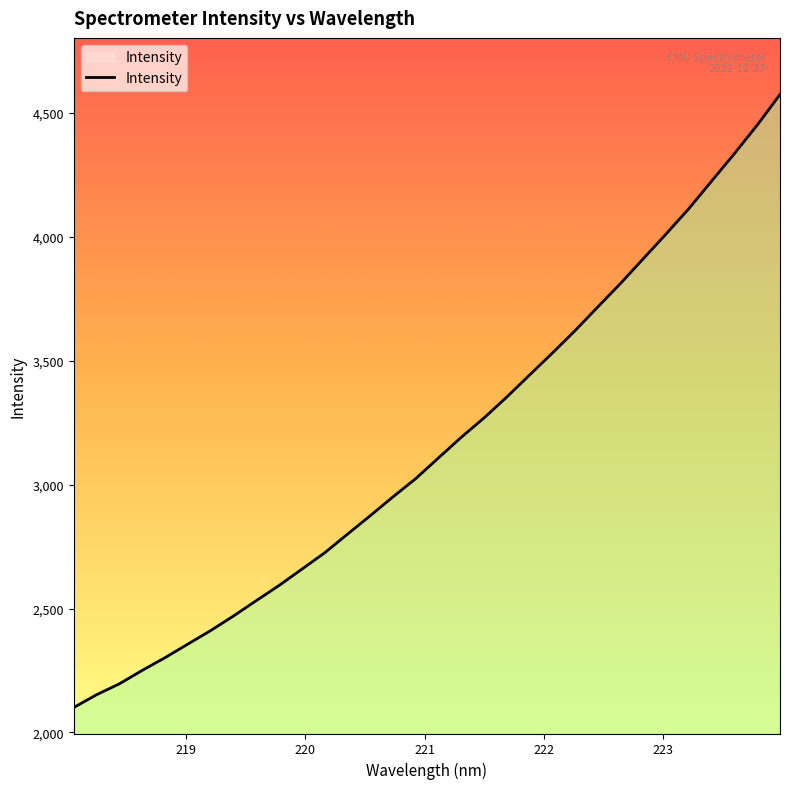

What is the difference between the maximum and minimum values?

2473.9